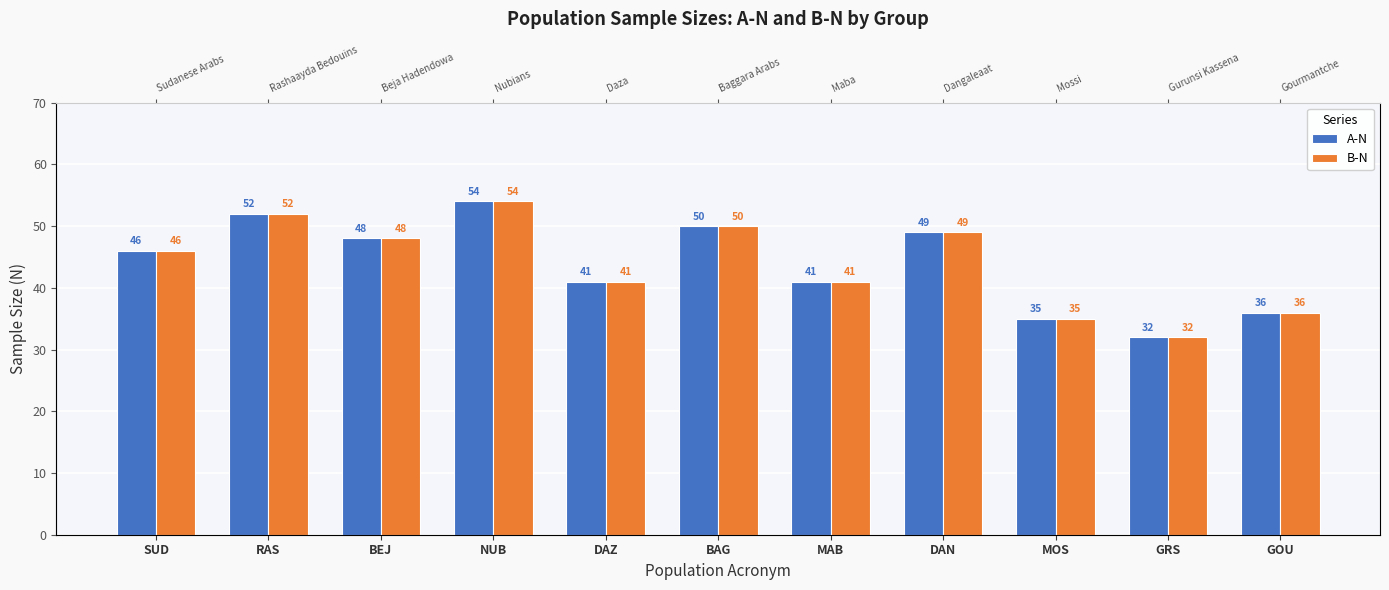

What is the sum of all A-N values?

484